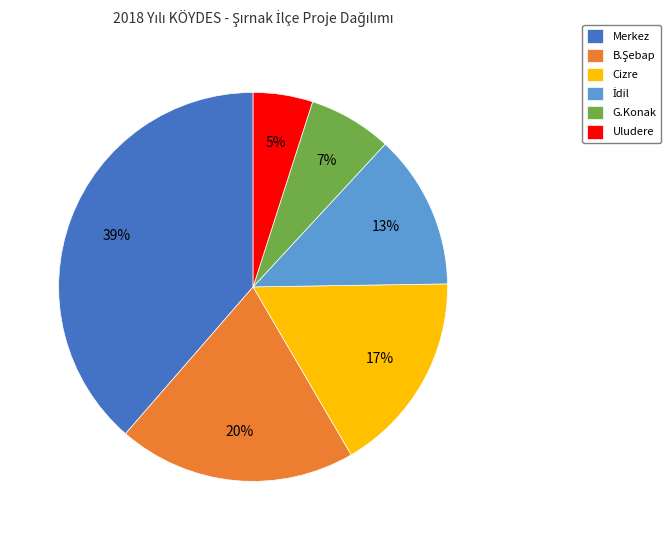

How many segments does this pie chart have?

6